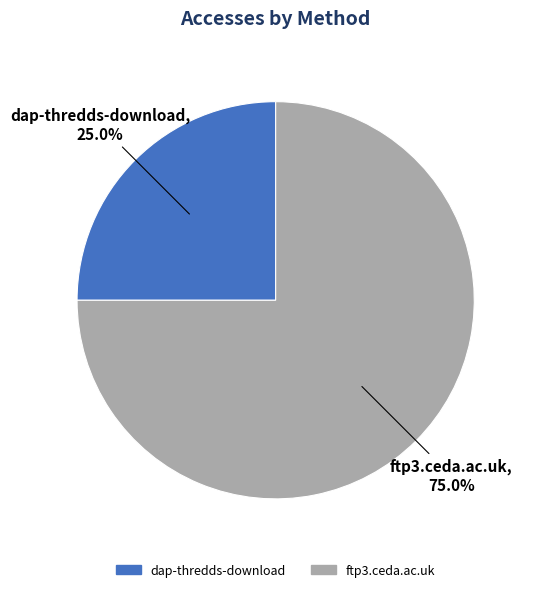

Which has a higher value, dap-thredds-download or ftp3.ceda.ac.uk?

ftp3.ceda.ac.uk